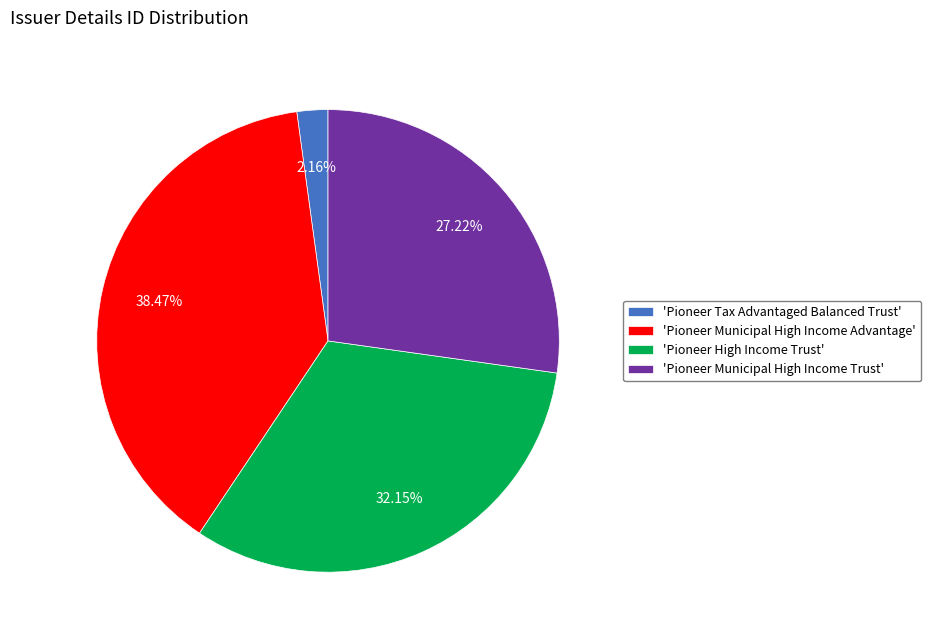

How many segments does this pie chart have?

4